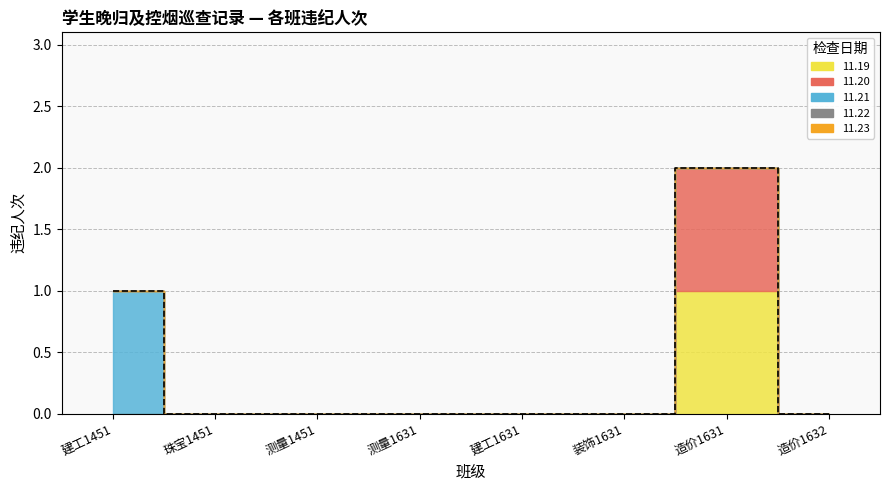

Reading left to right, extract all data points from this chart.

11.19: 0	0	0	0	0	0	1	0
11.20: 0	0	0	0	0	0	1	0
11.21: 1	0	0	0	0	0	0	0
11.22: 0	0	0	0	0	0	0	0
11.23: 0	0	0	0	0	0	0	0